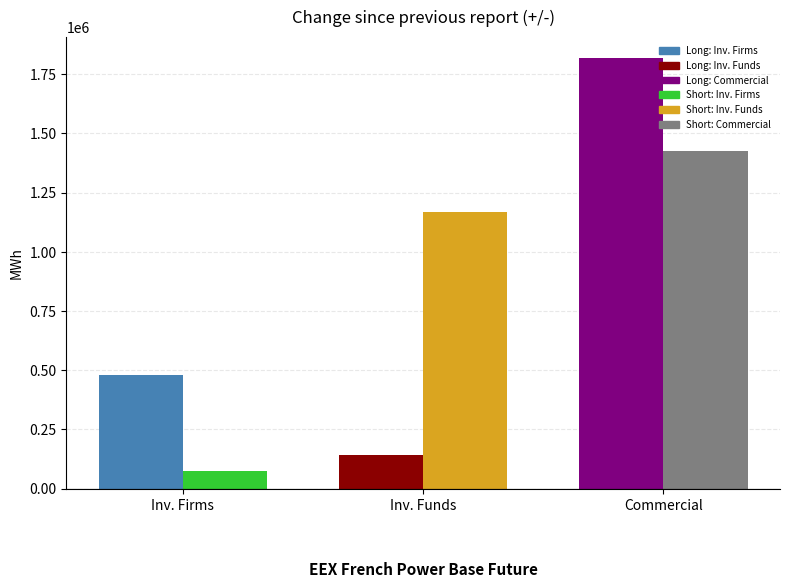

Which category has the highest value in the Long series?

Commercial Undertakings